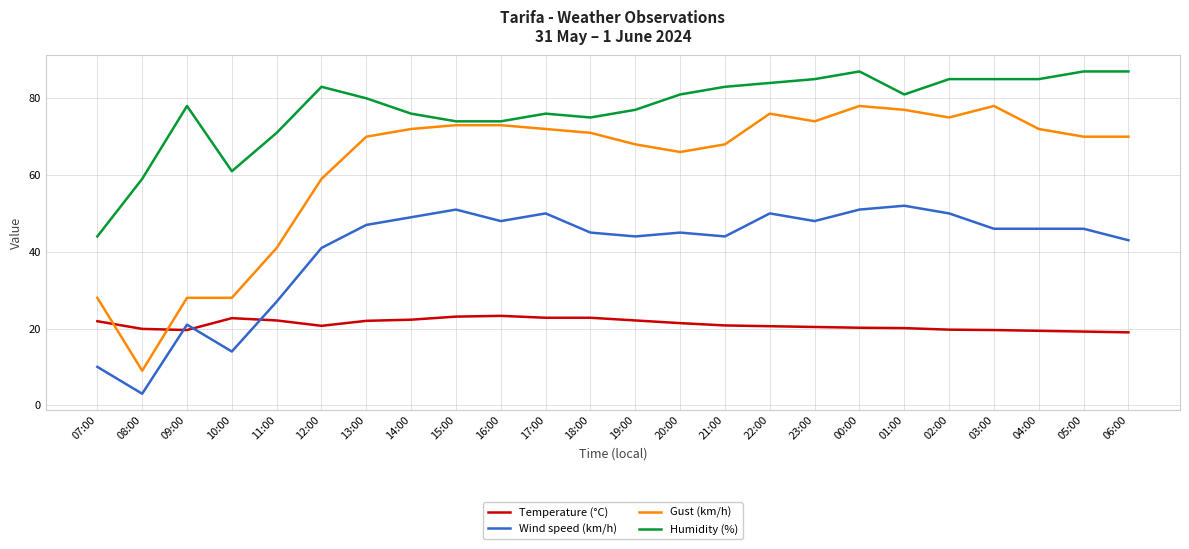

What is the average value of the Gust (km/h) series?

62.3